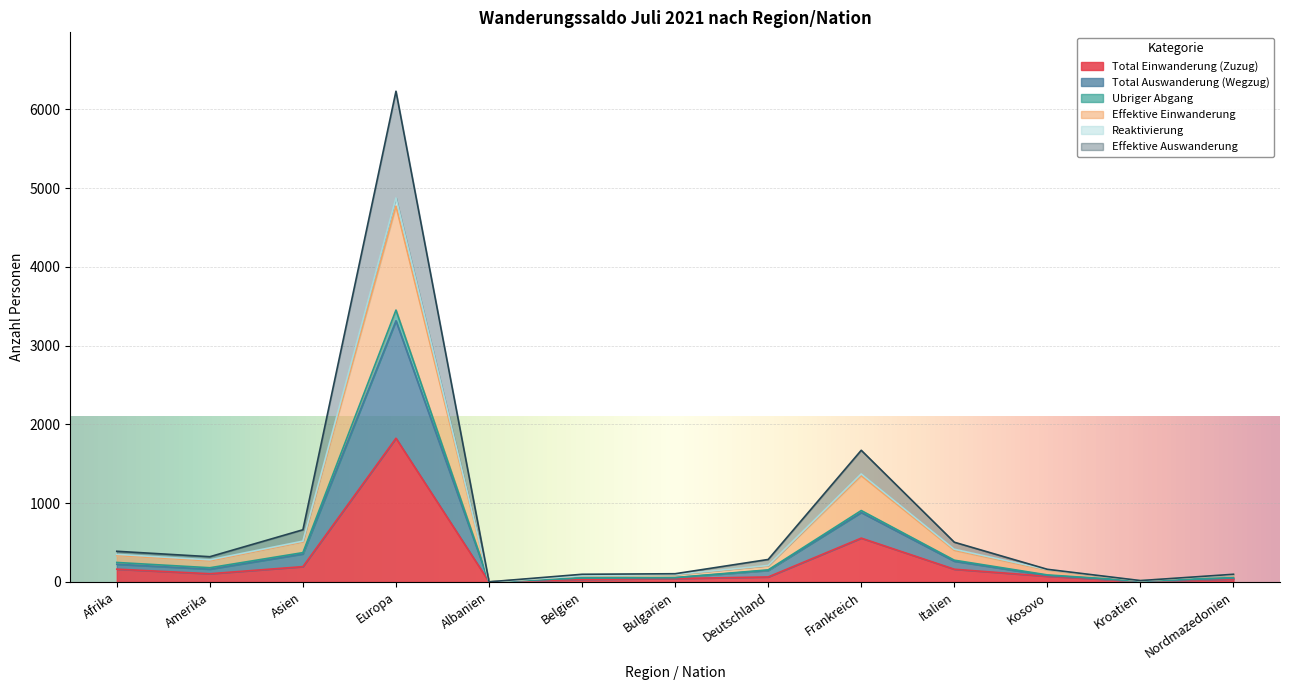

What is the label of the 5th point from the left?

Albanien